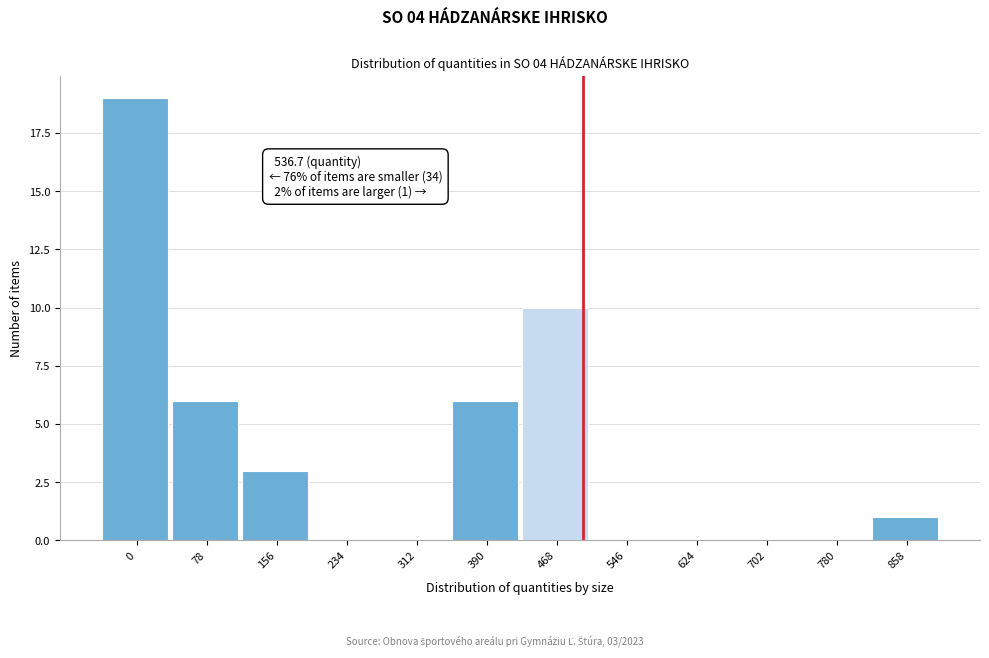

Reading right to left, extract all data points from this chart.

858=1	780=0	702=0	624=0	546=0	468=10	390=6	312=0	234=0	156=3	78=6	0=19